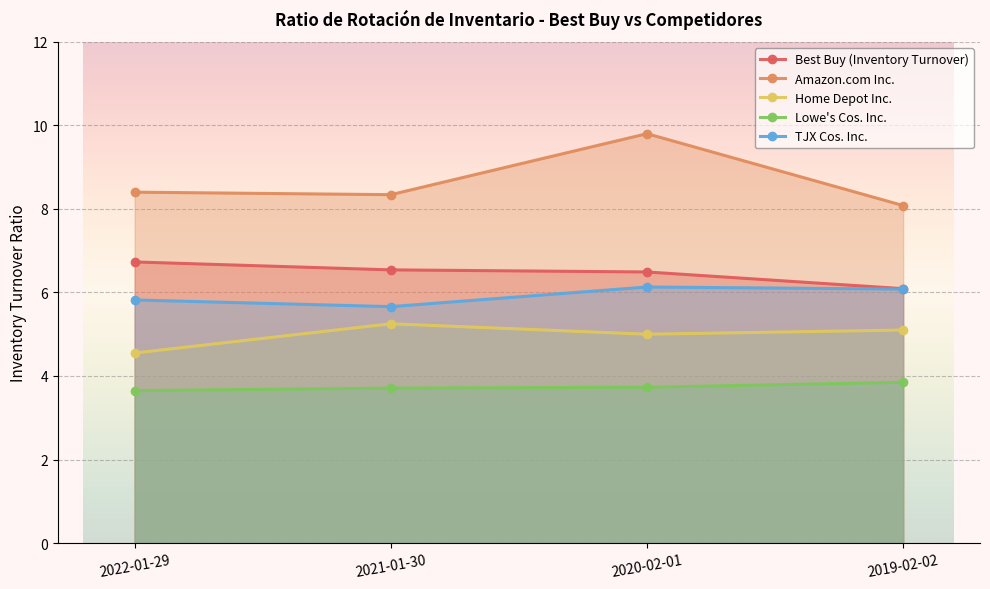

How many lines are shown in the chart?

5